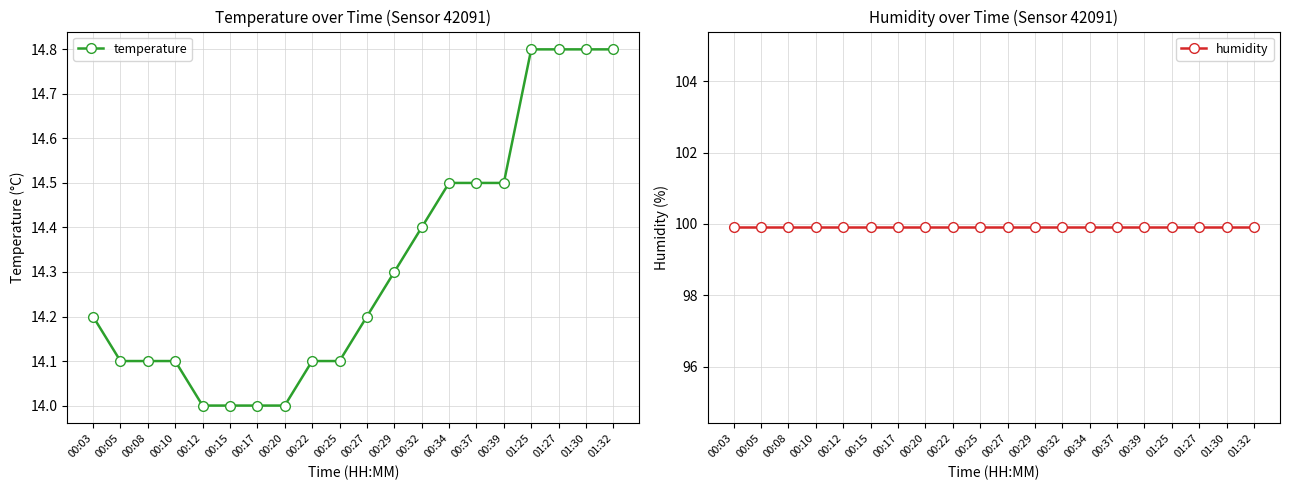

At which category does the chart reach its peak across all series?

00:03